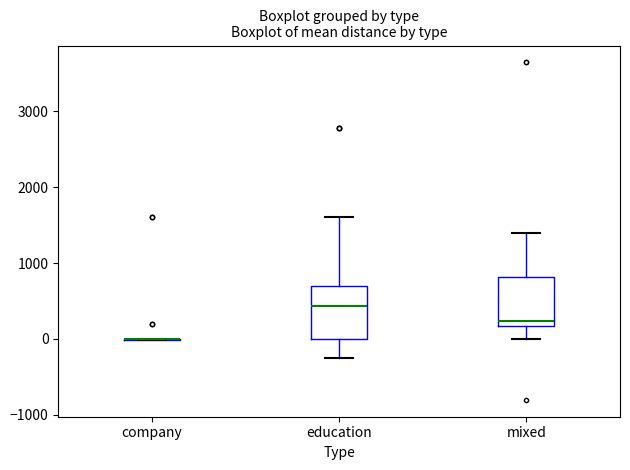

Reading left to right, read every box against the y-axis: the position of its median line, the range the box covers, and the ends of its whiskers. The values are not printed on the chart, so give them approximately, as read against the axis.

company: box collapsed to a line at 0, whiskers 0 to 0
education: median 400, box 0 to 700, whiskers -200 to 1600
mixed: median 200 (just above the box's lower edge), box 200 to 800, whiskers 0 to 1400